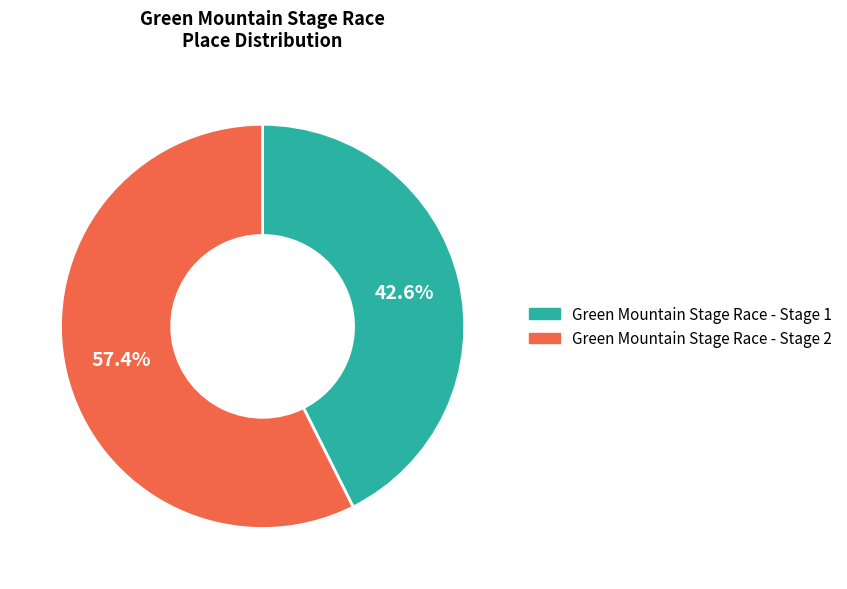

What portion of the pie excludes Green Mountain Stage Race - Stage 2?

42.6%